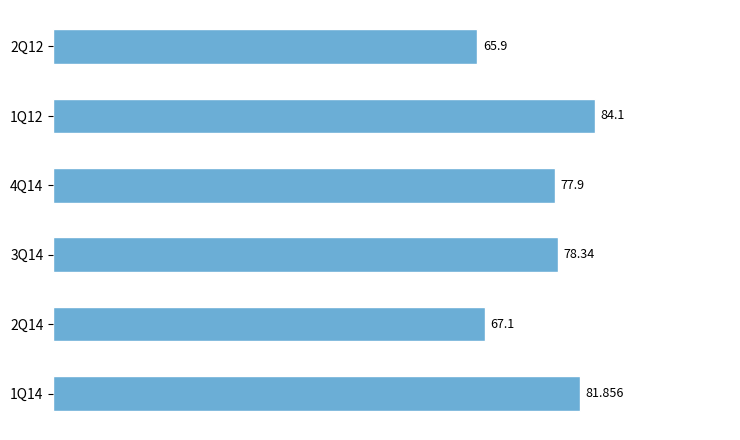

Which label corresponds to the largest value in the chart?

1Q12